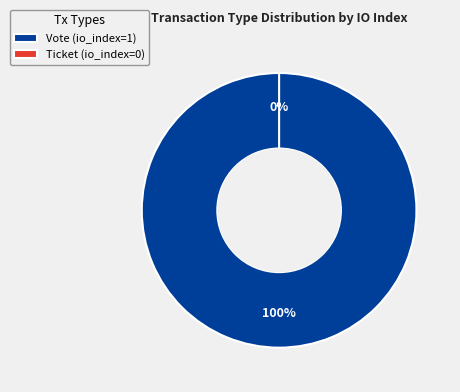

How much of the chart is everything except Ticket?

100.0%